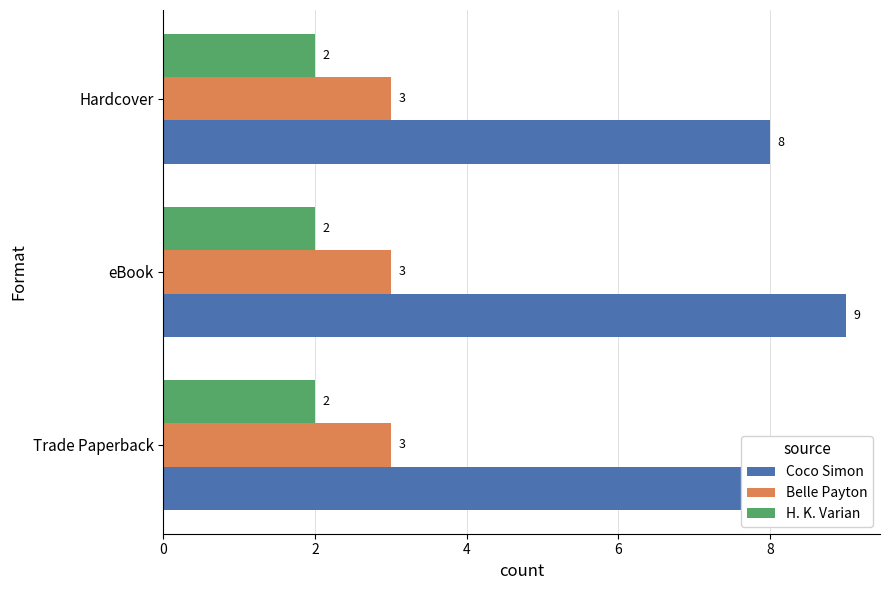

How many bars are there in total?

9